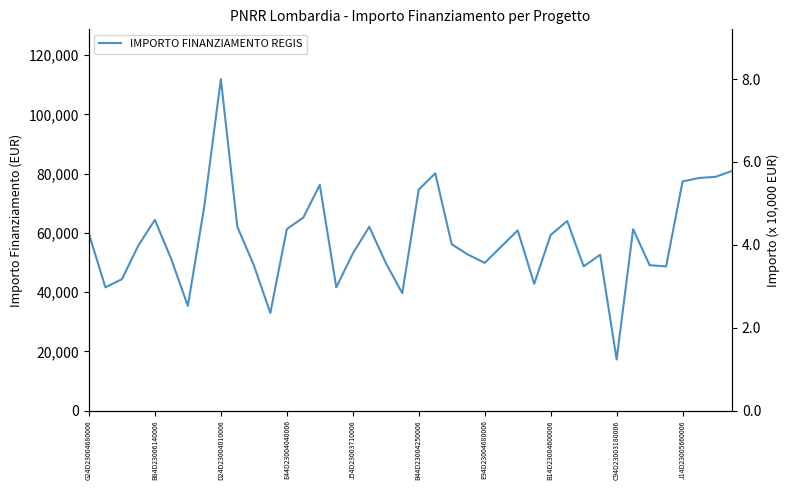

True or false: the data shows 59706.2 at G24D23004680006.

True